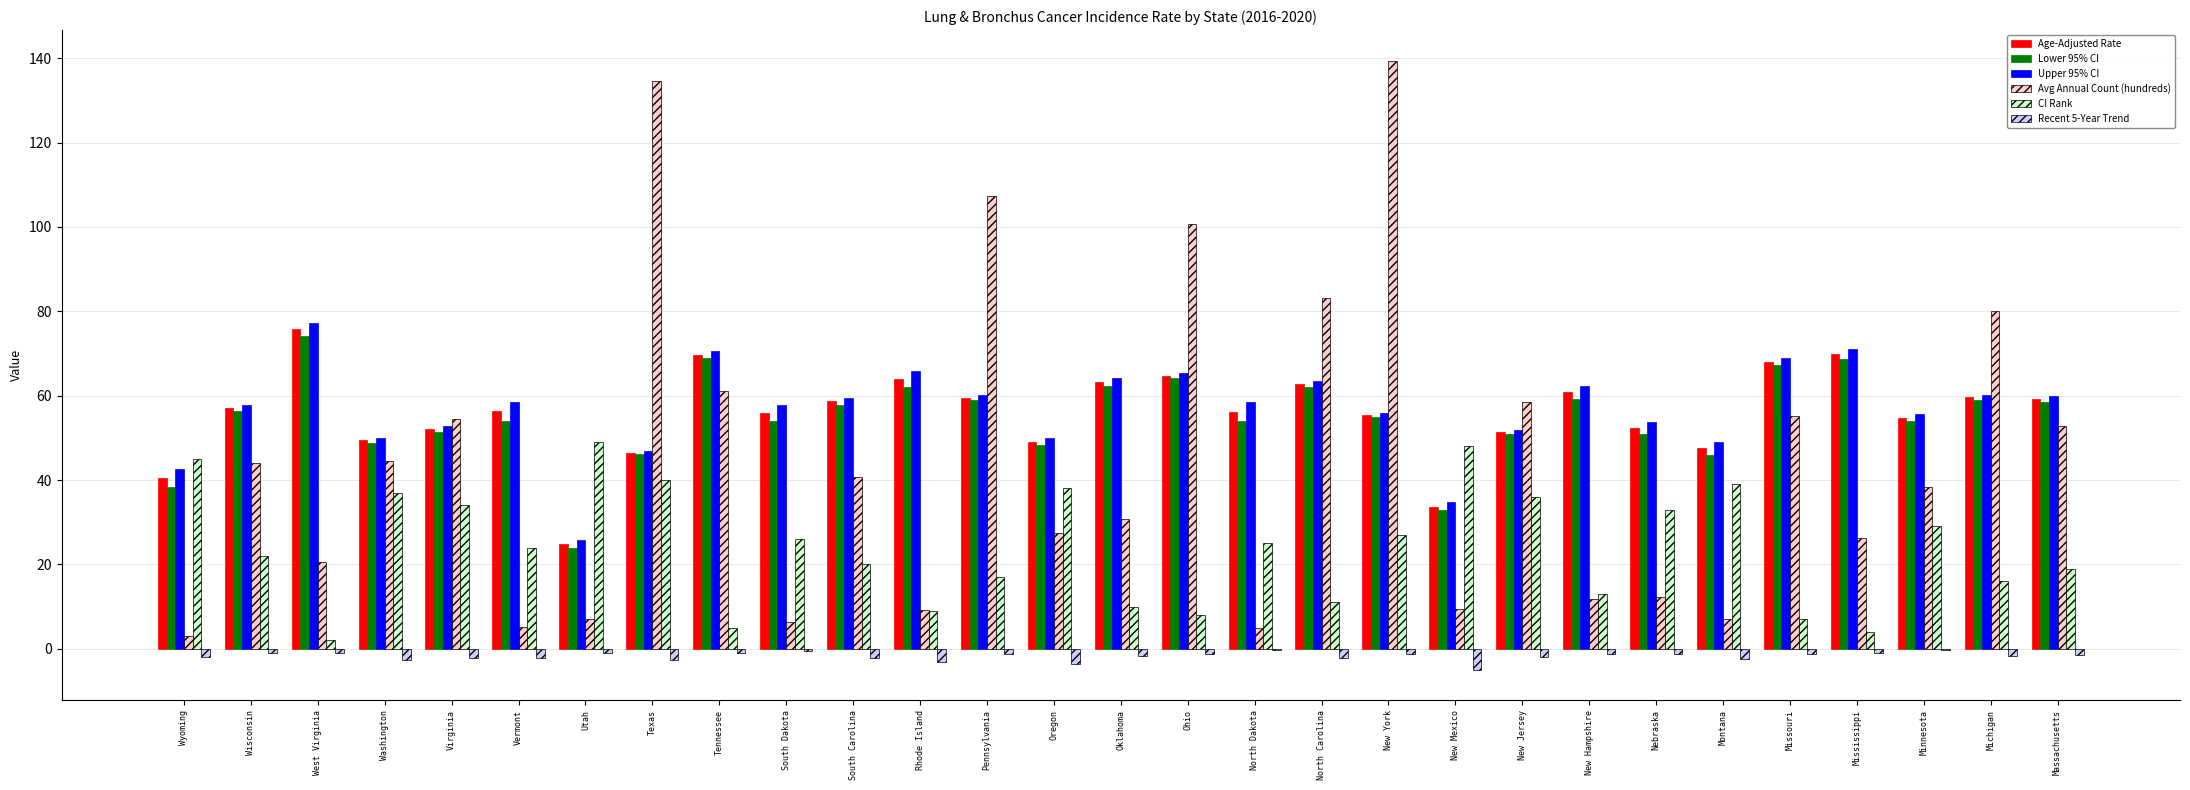

At which category is the sum across all series the highest?

New York